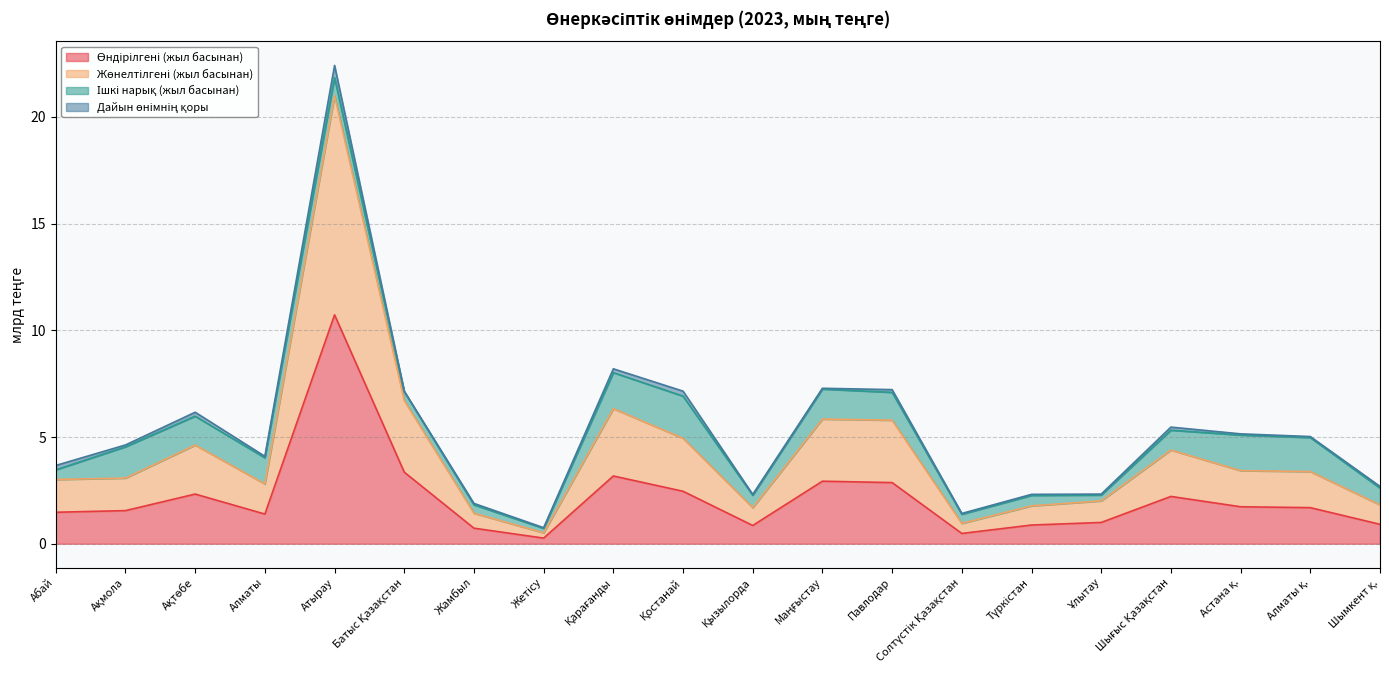

True or false: Жөнелтілгені (жыл басынан) has a value of 2.4 at Қостанай.

False